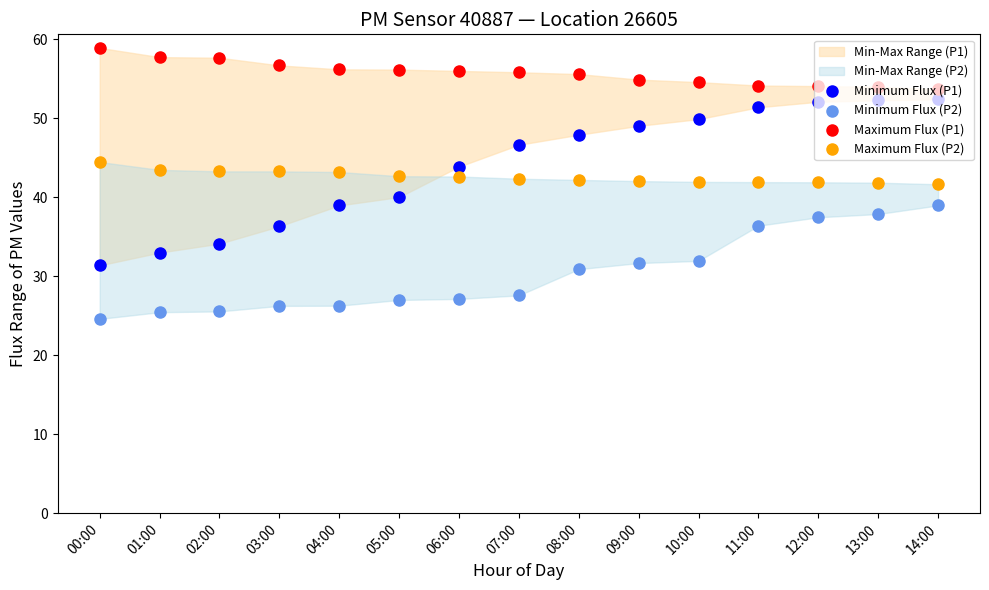

What is the total value across all series at 11:00?

183.9